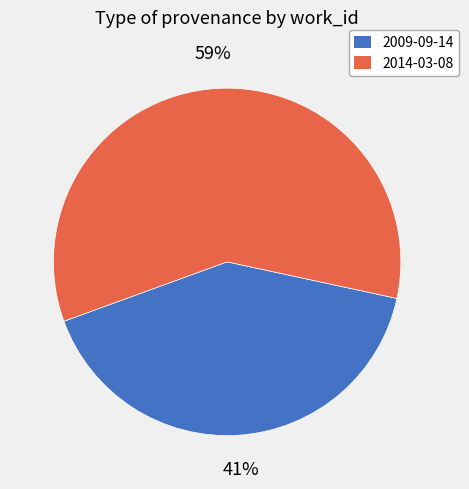

How many slices are in this pie chart?

2